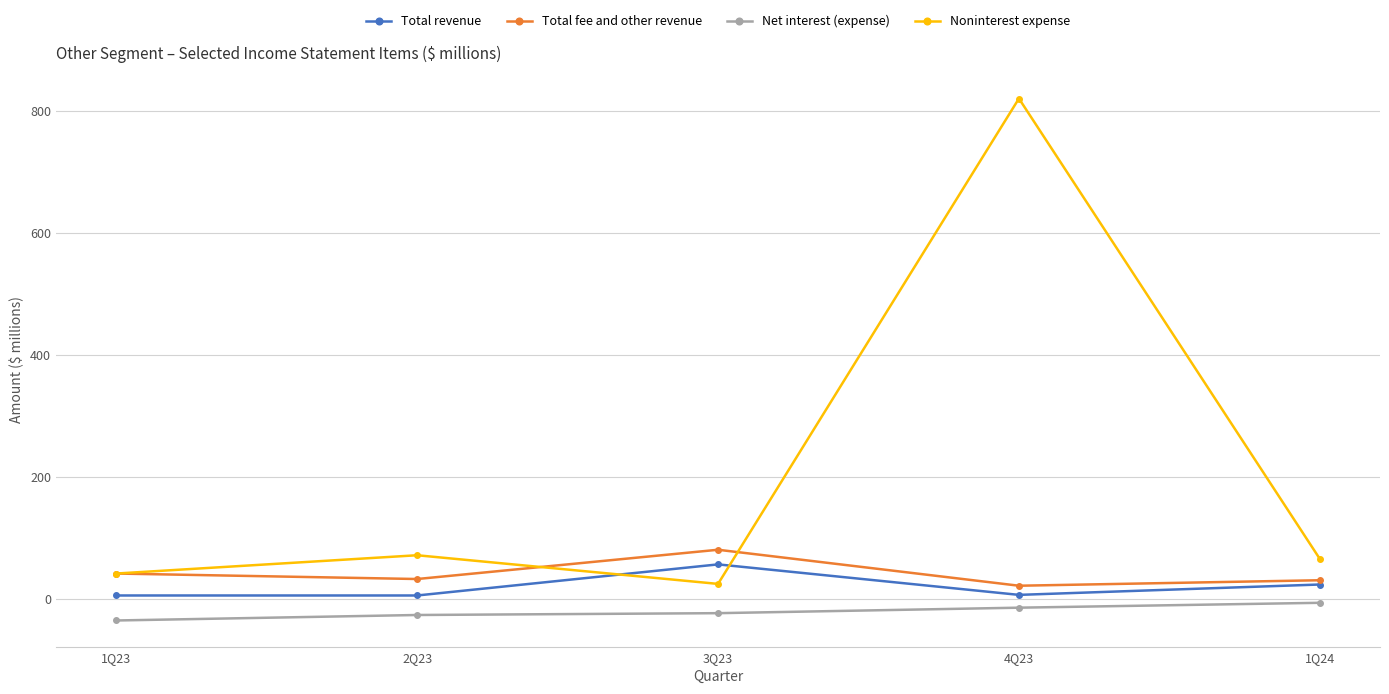

At which label does Total revenue first exceed 6?

3Q23